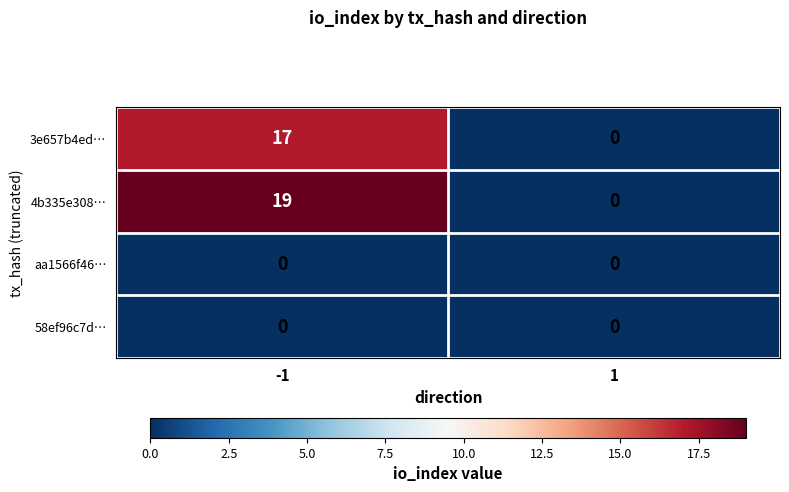

Which series has the largest range (max minus min)?

4b335e308…